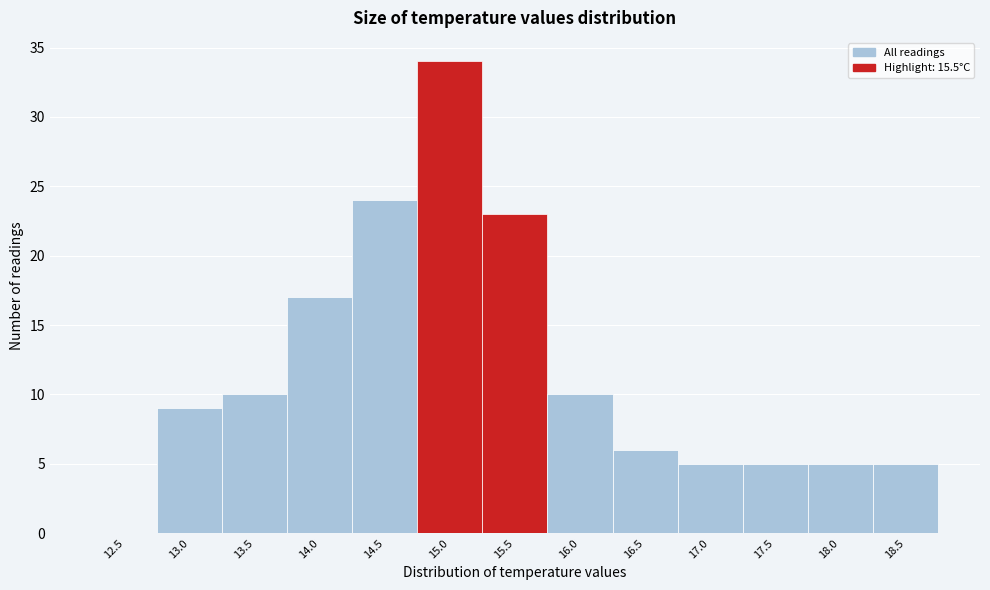

Reading left to right, what are all the values shown in this chart?

12.5=0	13.0=9	13.5=10	14.0=17	14.5=24	15.0=34	15.5=23	16.0=10	16.5=6	17.0=5	17.5=5	18.0=5	18.5=5